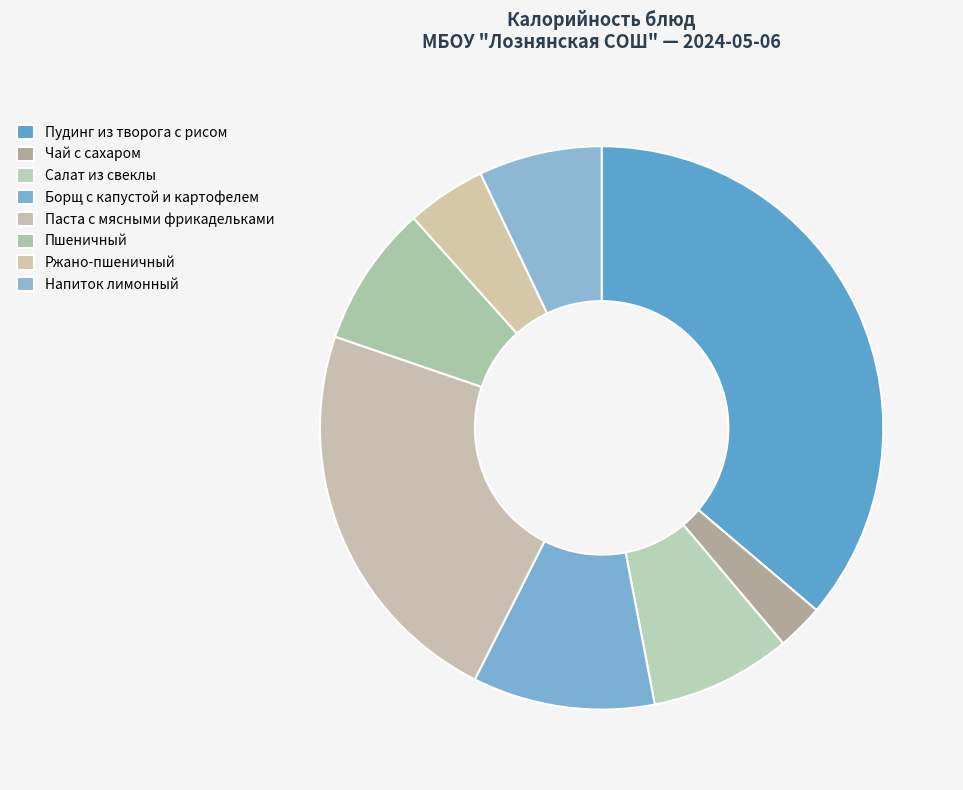

To the nearest percent, what percentage of the pie is Пшеничный?

8%